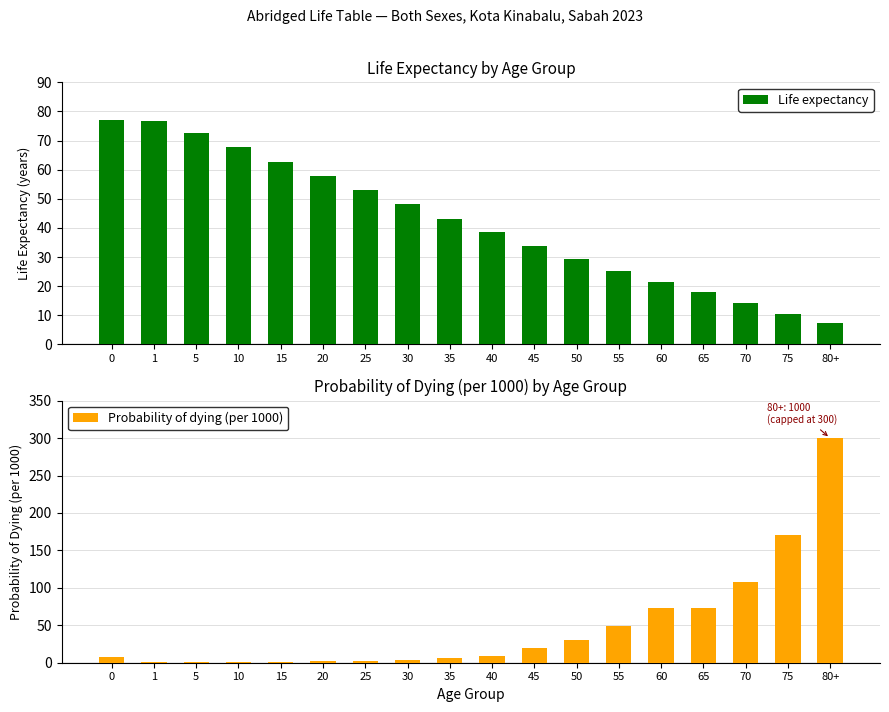

What is the maximum value for Probability of dying (per 1000)?

300.0